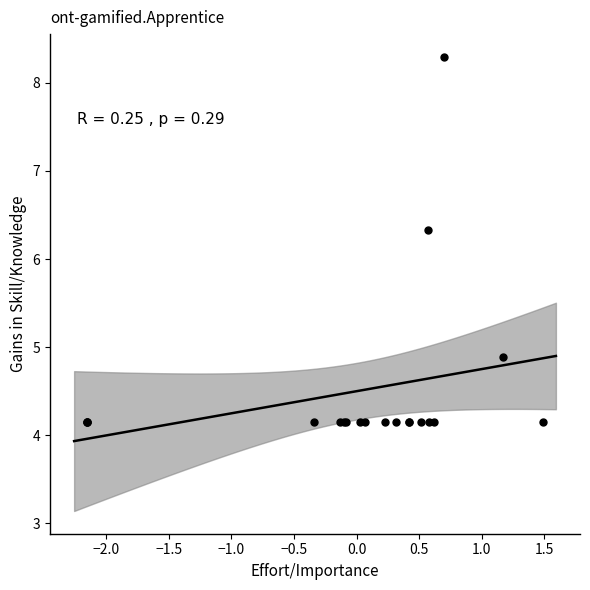

What Y value in the scatter plot is closest to 6?

6.3